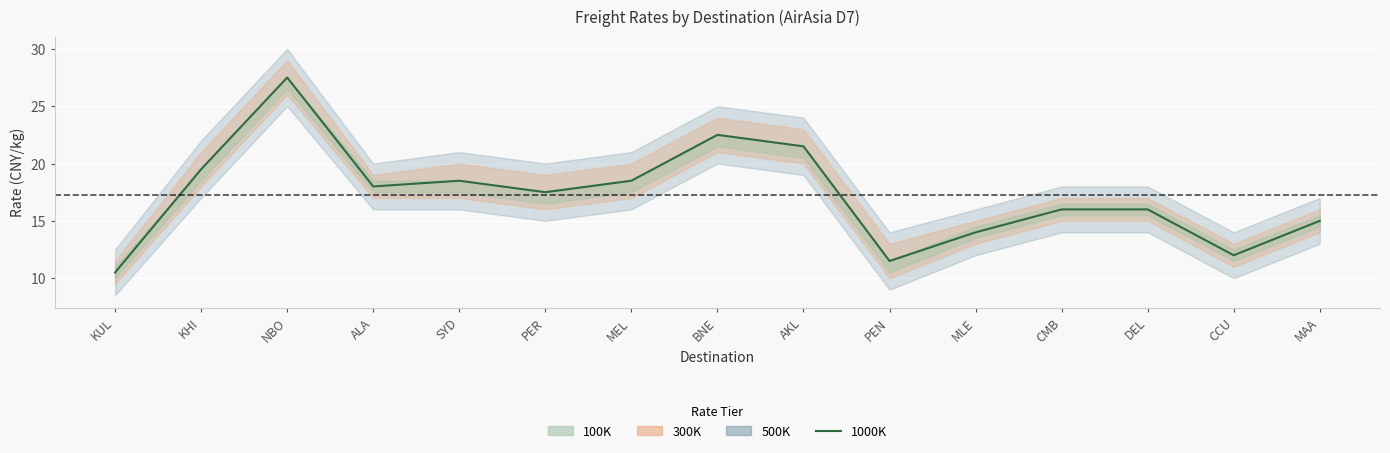

True or false: the data shows 31.2 at MEL.

False